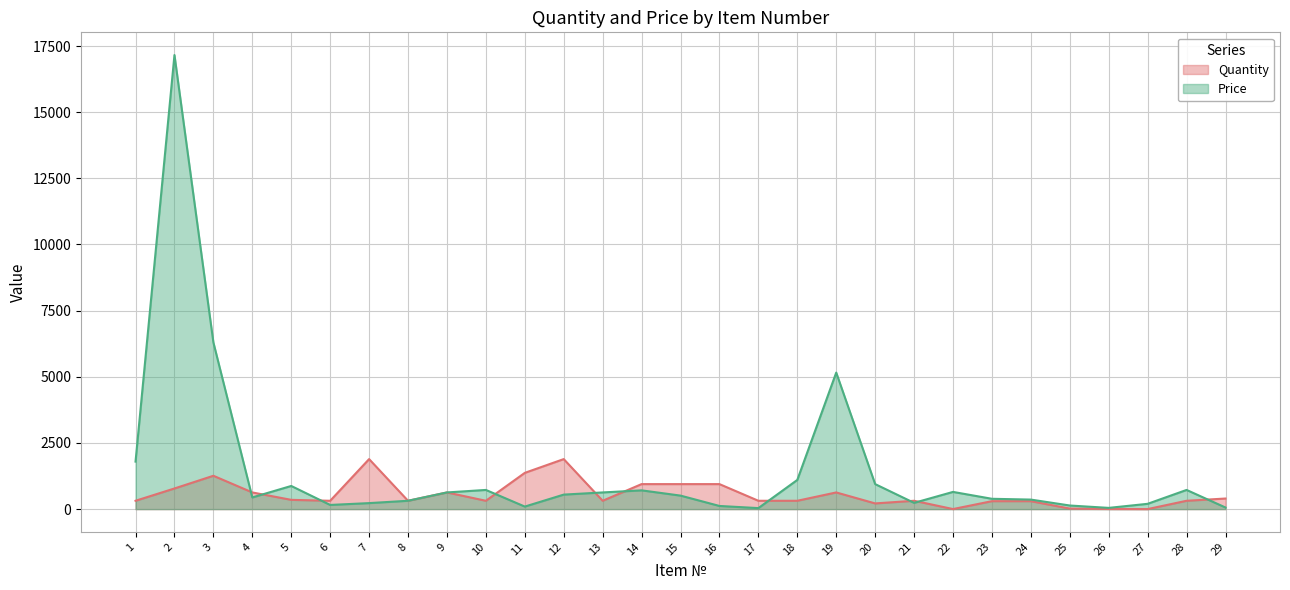

Between which two adjacent categories do Price and Quantity first intersect?

3 and 4